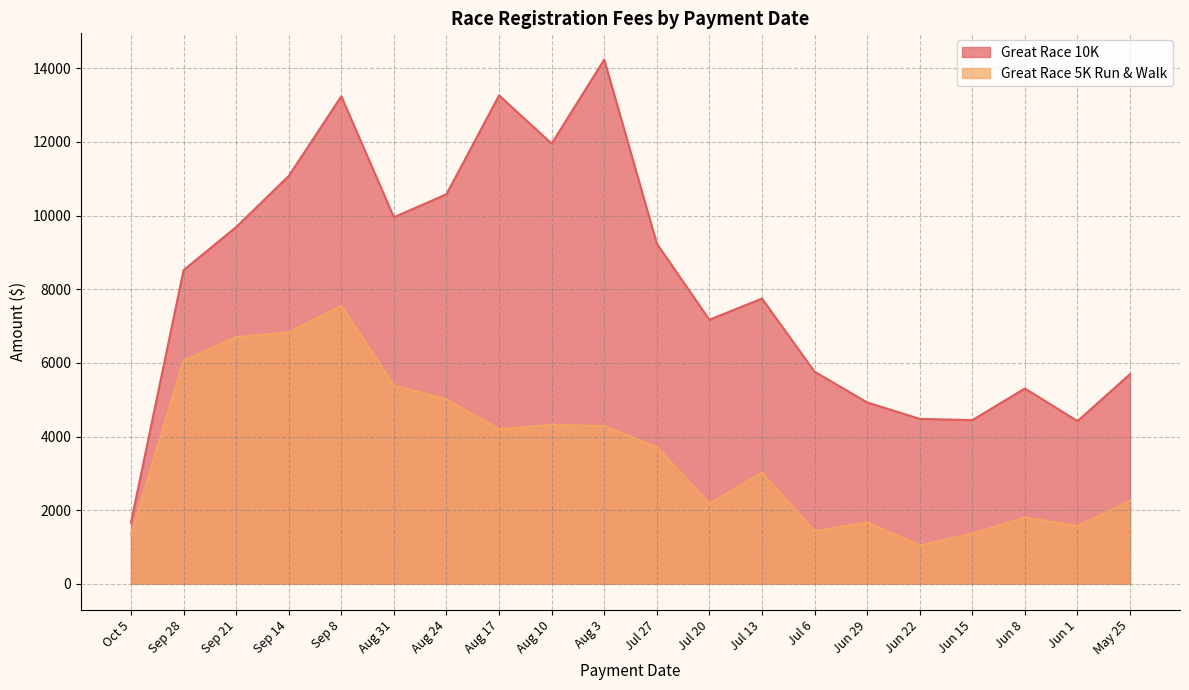

List the labels in order of Great Race 10K value, smallest first.

Oct 5, Jun 1, Jun 15, Jun 22, Jun 29, Jun 8, May 25, Jul 6, Jul 20, Jul 13, Sep 28, Jul 27, Sep 21, Aug 31, Aug 24, Sep 14, Aug 10, Sep 8, Aug 17, Aug 3